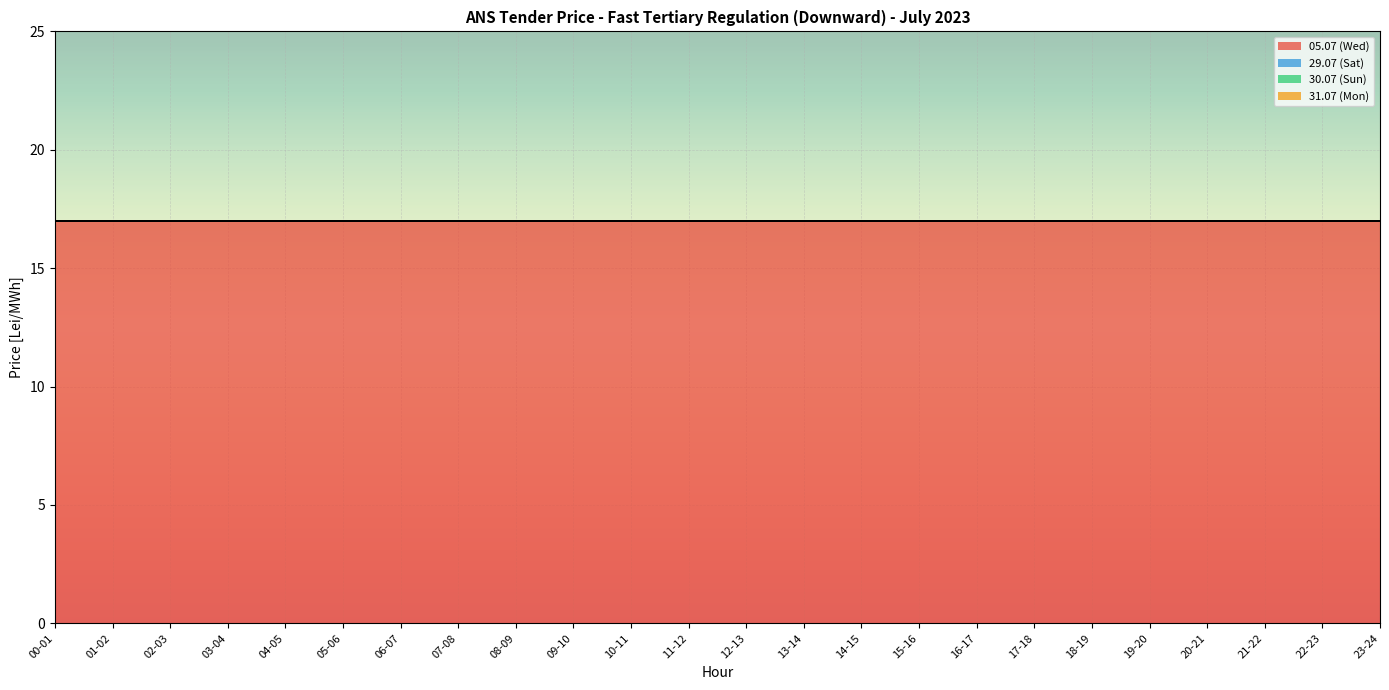

What position from the left is 16-17?

17